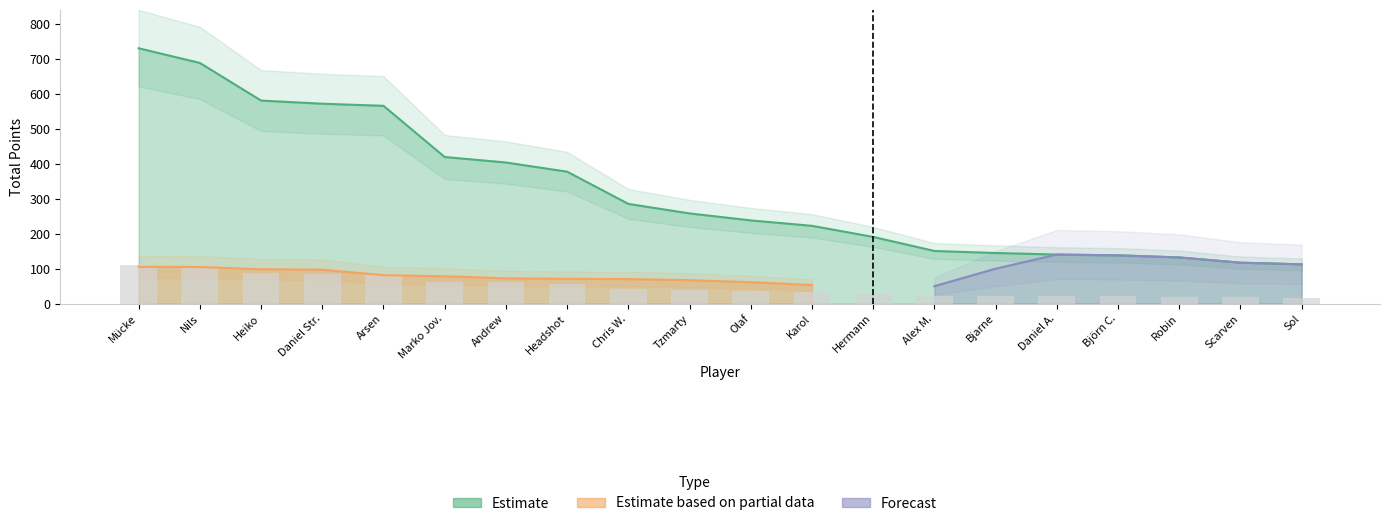

Reading left to right, transcribe all the data shown in this chart.

Estimate: 1=731.0	2=689.0	3=581.2	4=572.2	5=566.2	6=419.8	7=404.0	8=377.8	9=285.5	10=258.2	11=238.2	12=222.8	13=191.0	14=150.8	15=145.0	16=140.5	17=138.2	18=132.2	19=117.2	20=112.6
Estimate based on partial data: 1=105.5	2=104.8	3=98.6	4=97.1	5=81.5	6=78.2	7=72.5	8=71.0	9=70.3	10=67.2	11=61.2	12=53.5	13=0.0	14=0.0	15=0.0	16=0.0	17=0.0	18=0.0	19=0.0	20=0.0
Forecast: 1=0.0	2=0.0	3=0.0	4=0.0	5=0.0	6=0.0	7=0.0	8=0.0	9=0.0	10=0.0	11=0.0	12=0.0	13=0.0	14=50.0	15=100.0	16=140.5	17=138.2	18=132.2	19=117.2	20=112.6